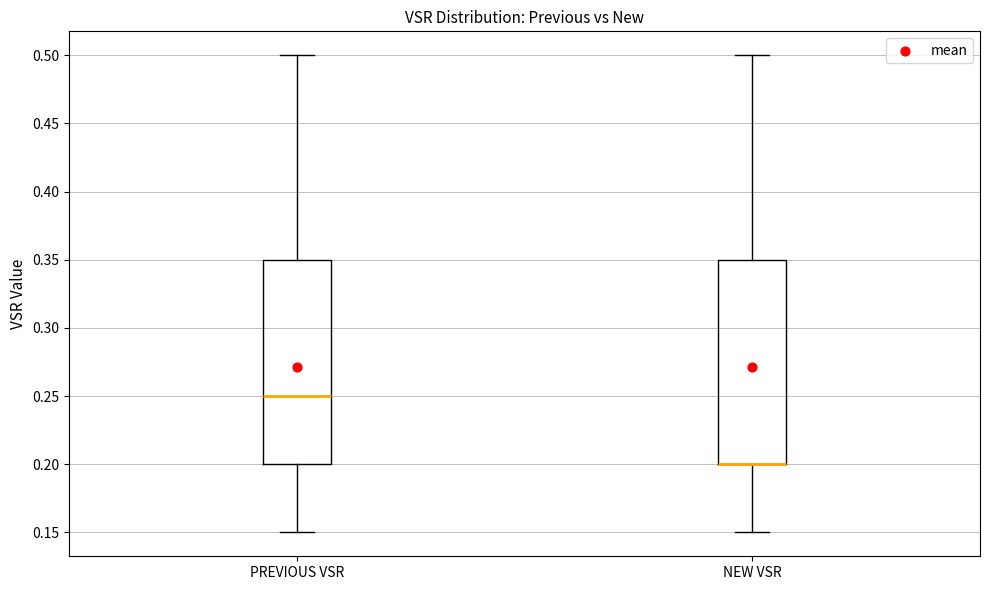

Reading left to right, transcribe this box plot: for each box, give where its median line is, the range the box spans, and where its two whiskers end, as read against the y-axis. The values are not printed on the chart, so give them approximately, as read against the axis.

PREVIOUS VSR: median 0.25, box 0.20 to 0.35, whiskers 0.15 to 0.50
NEW VSR: median 0.20 (drawn on the box's lower edge), box 0.20 to 0.35, whiskers 0.15 to 0.50